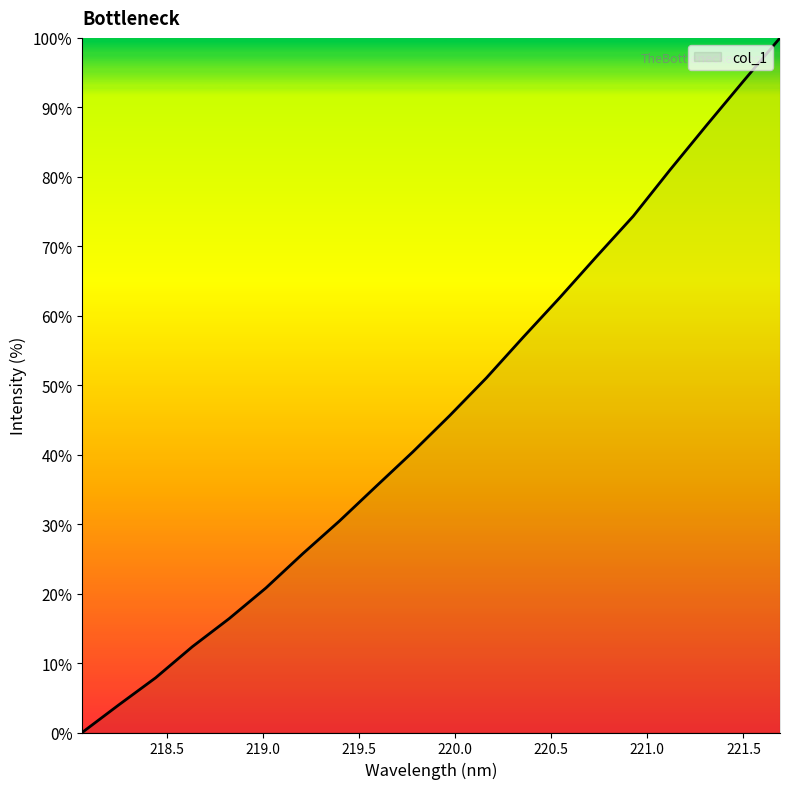

What is the greatest value displayed?

100.0